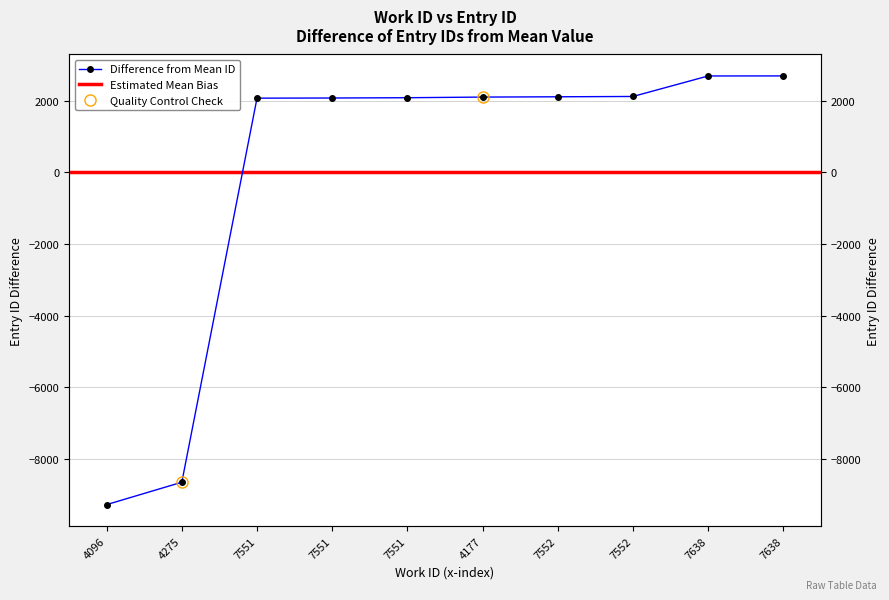

True or false: the data shows 2889.0 at 7551.

False